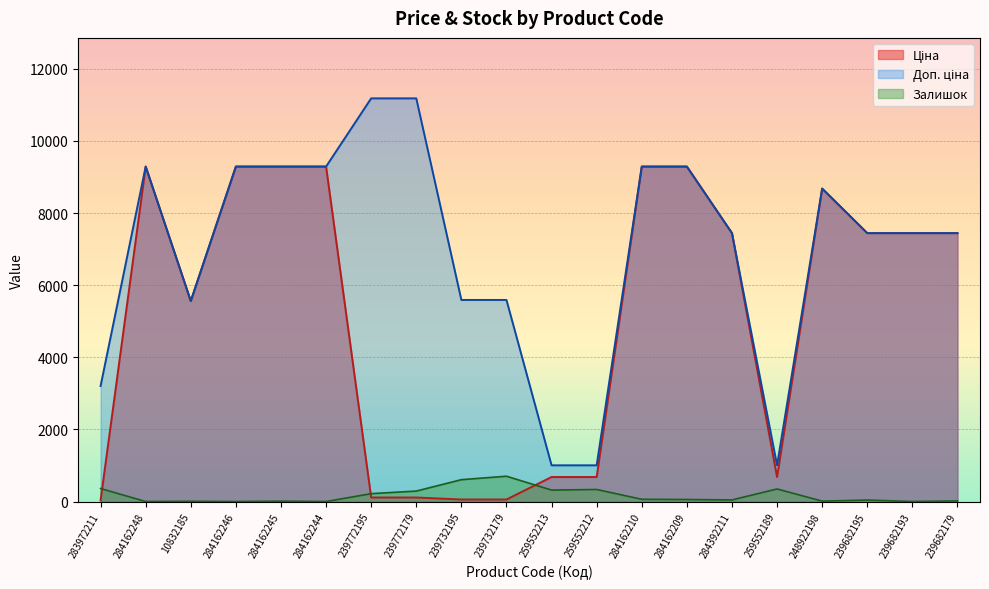

What is the difference between the maximum and minimum values in the Залишок series?

702.0